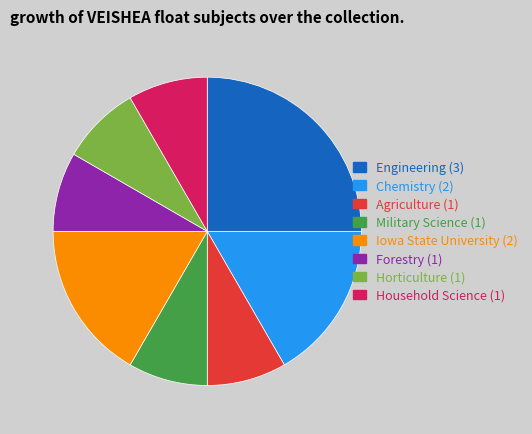

Is it true that Military Science is 1% of the pie?

False